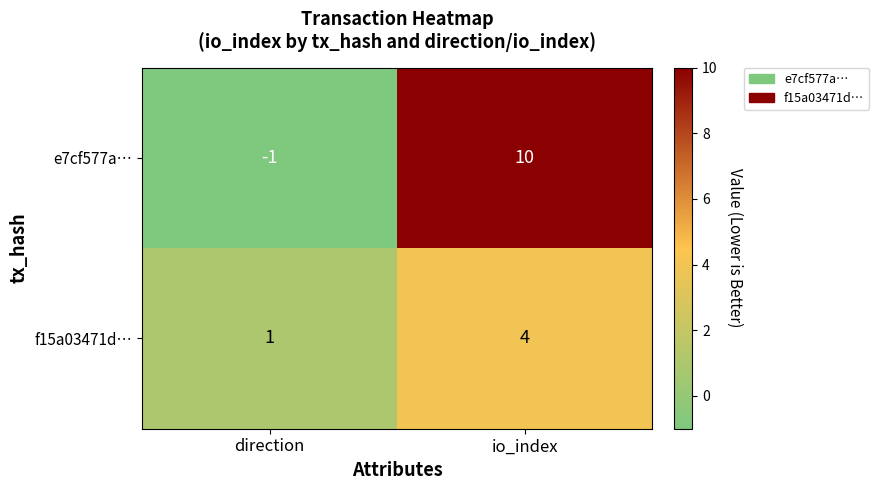

Which series changed the most between direction and io_index?

e7cf577a…